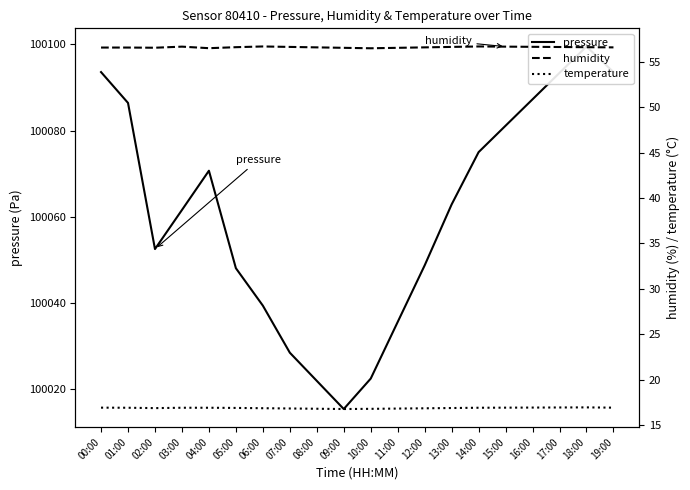

Which label corresponds to the smallest value in the chart?

09:00